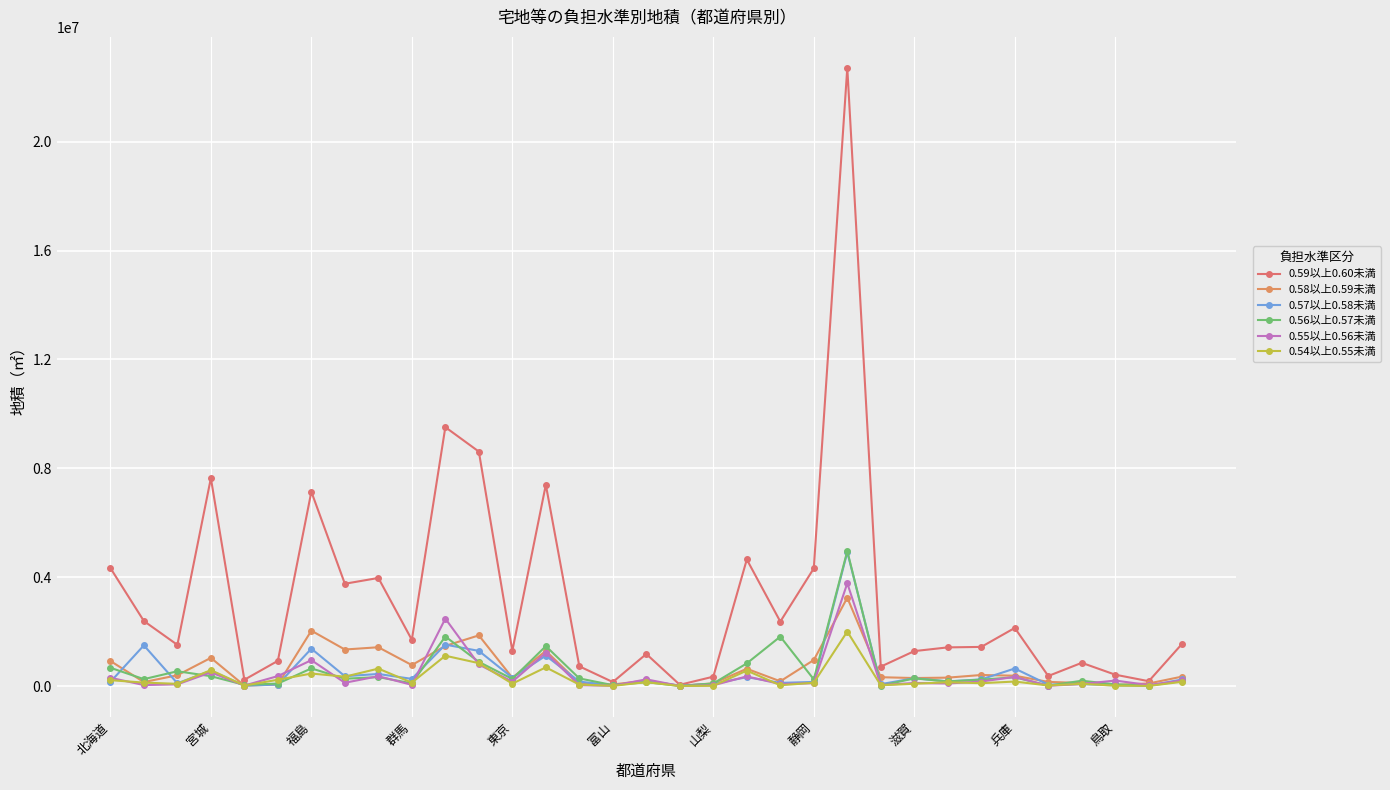

Which series has the largest total across all categories?

0.59以上0.60未満